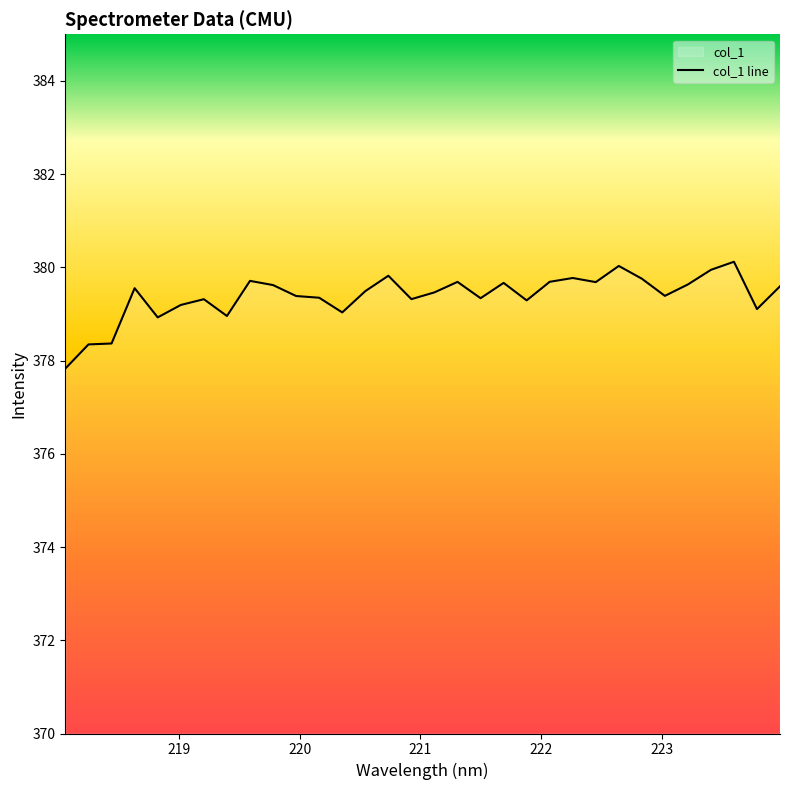

Which label corresponds to the smallest value in the chart?

218.0596